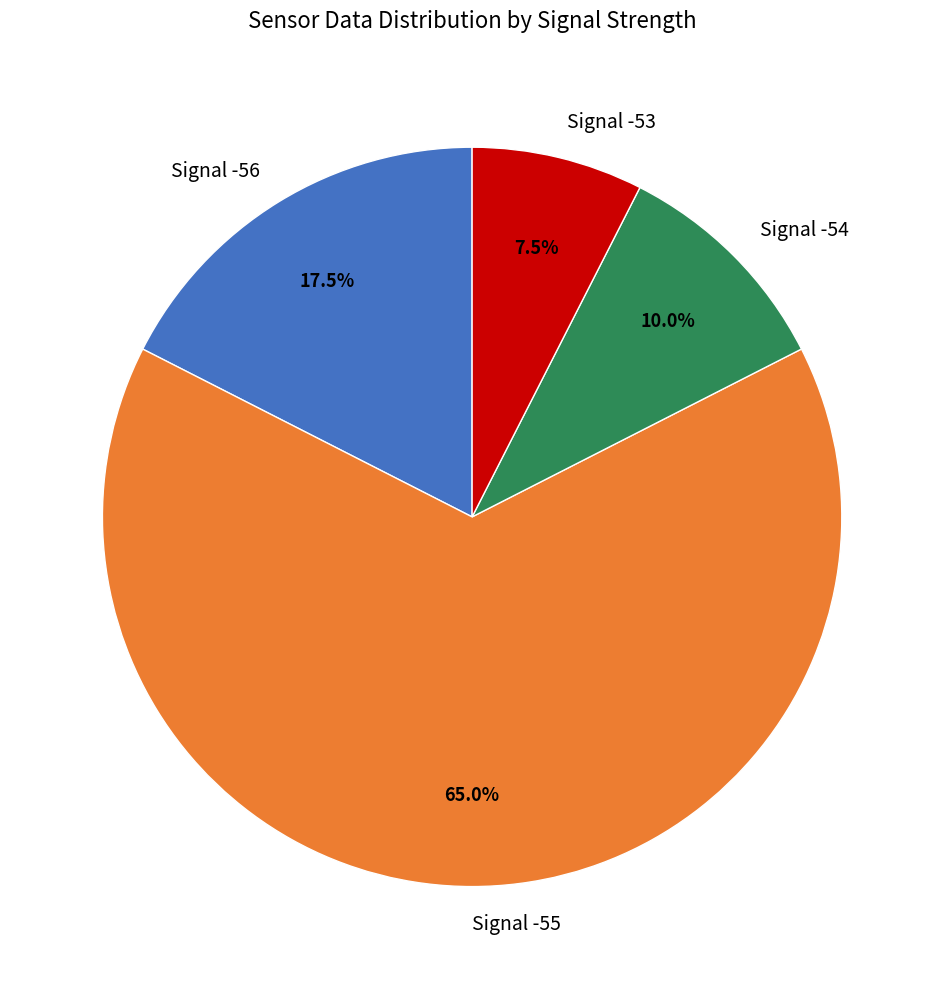

Which slice represents more than half of the pie?

Signal -55